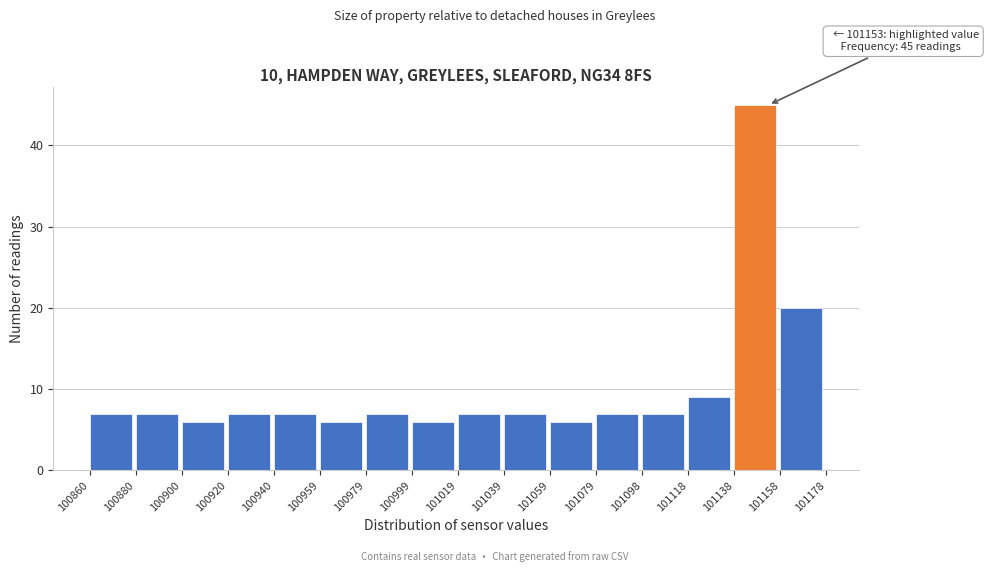

Which range on the x-axis has the tallest bar?

101138 to 101158